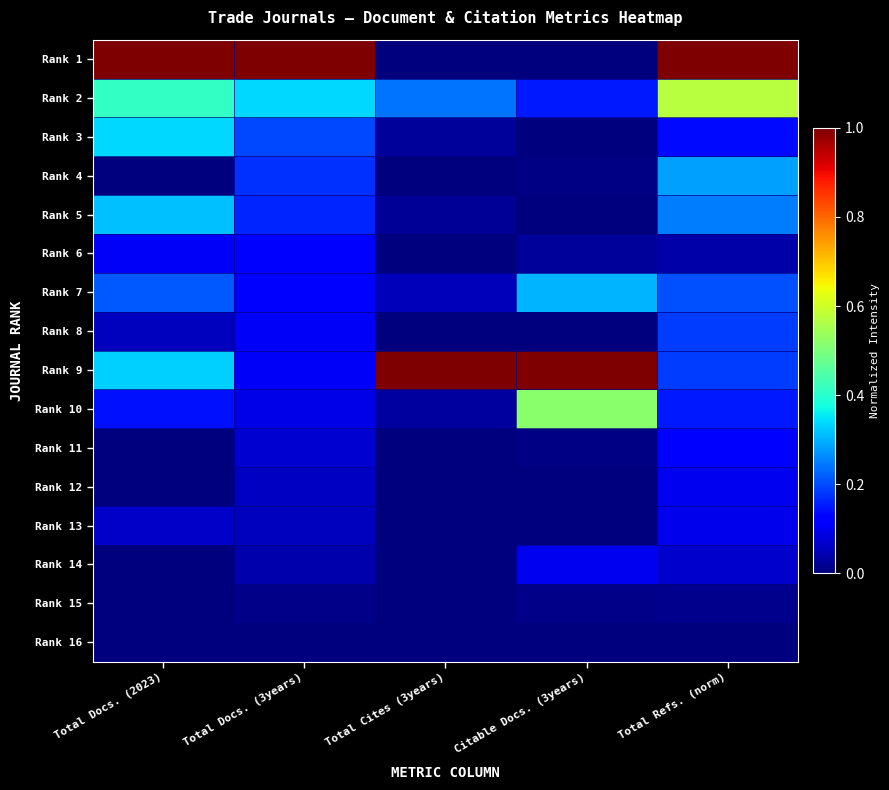

What is the difference between the highest and lowest values at Citable Docs. (3years)?

1.0